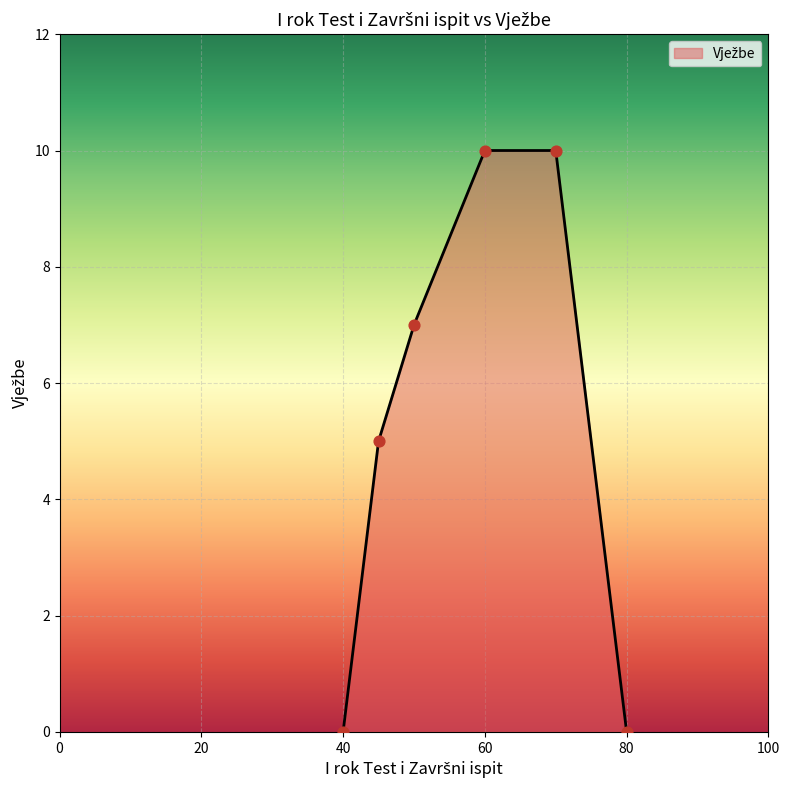

What is the change in value from 80 to 45?

+5